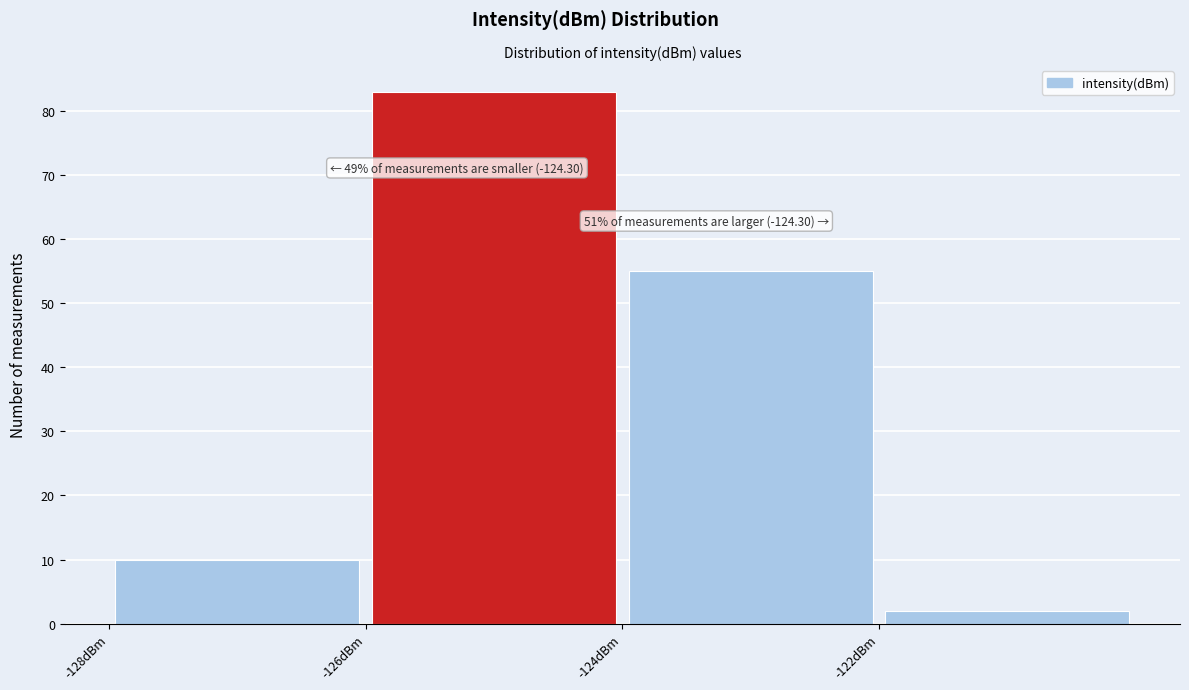

Over which range of the x-axis is the bar tallest?

-126 to -124